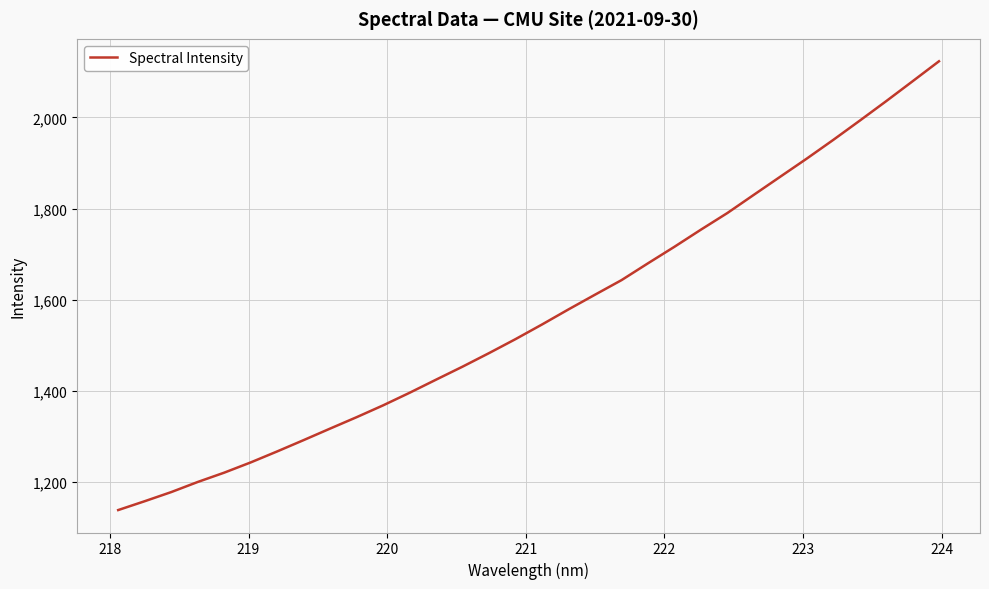

What is the maximum value shown in the chart?

2123.3